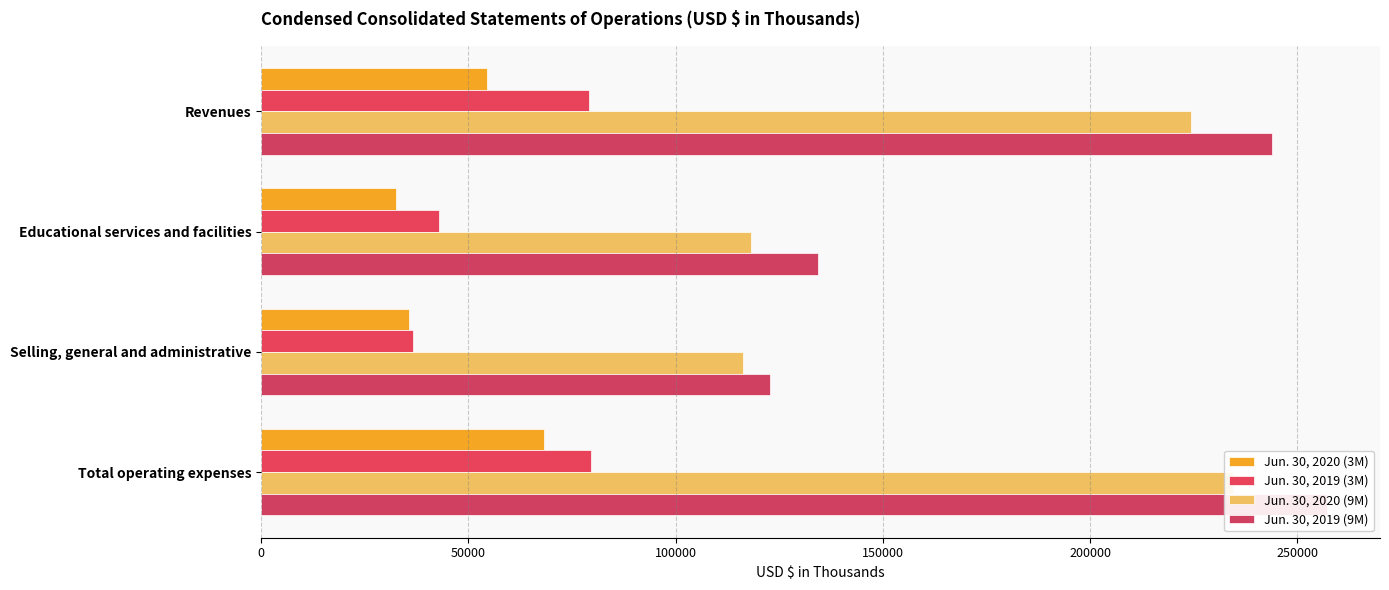

How many distinct data groups are displayed?

4